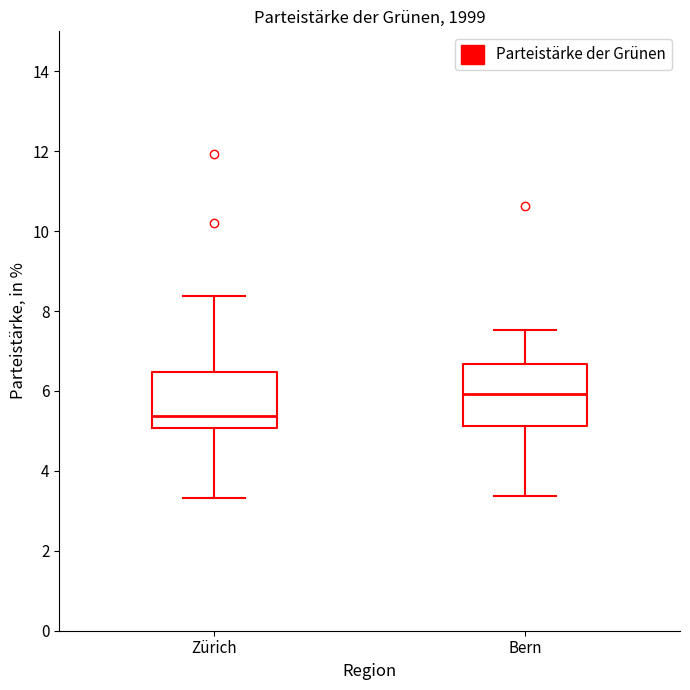

Where is the lower edge of the box for Bern on the y-axis? The values are not printed on the chart, so give them approximately, as read against the axis.

5.2